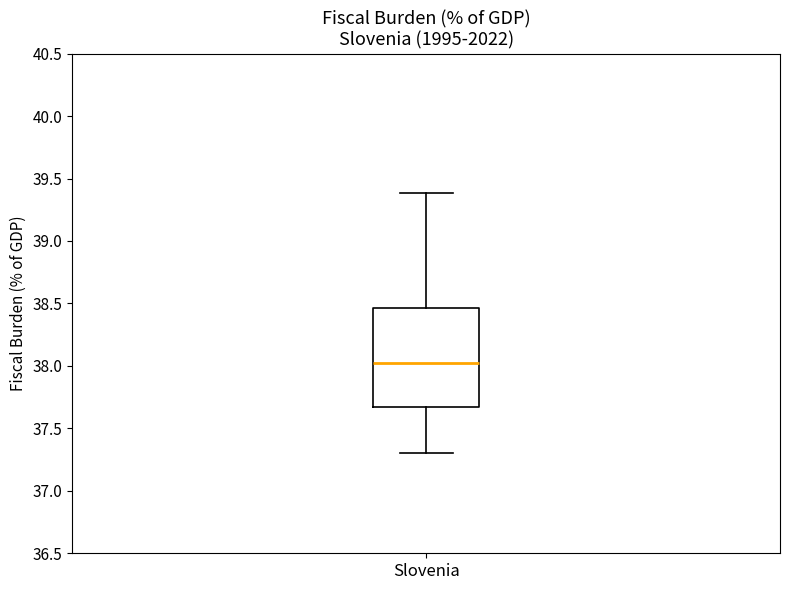

Where does the median line of the box for Slovenia sit on the y-axis? The values are not printed on the chart, so give them approximately, as read against the axis.

38.00